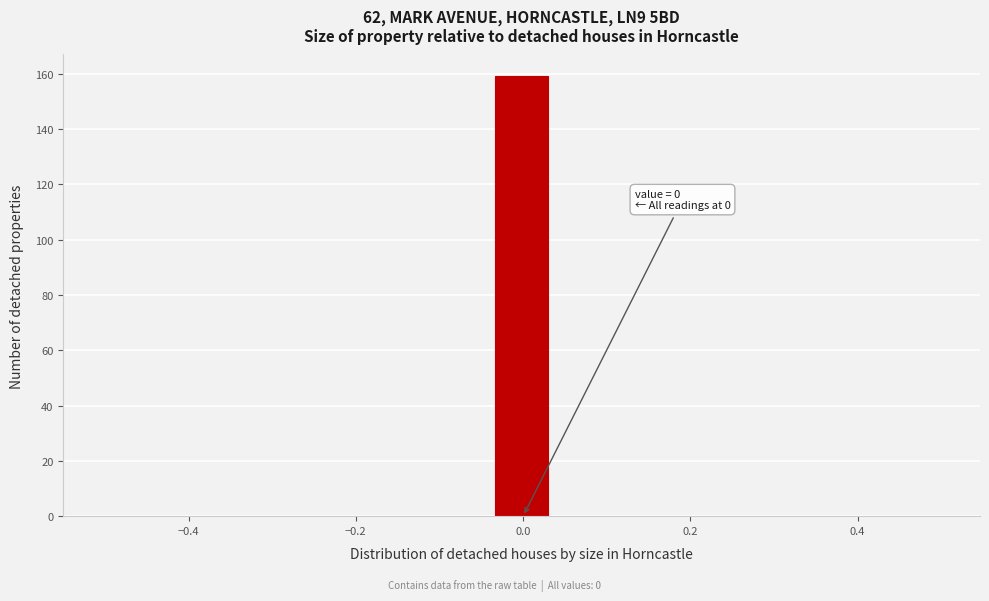

Read against the x-axis, roughly where is the centre of the tallest bar?

0.00